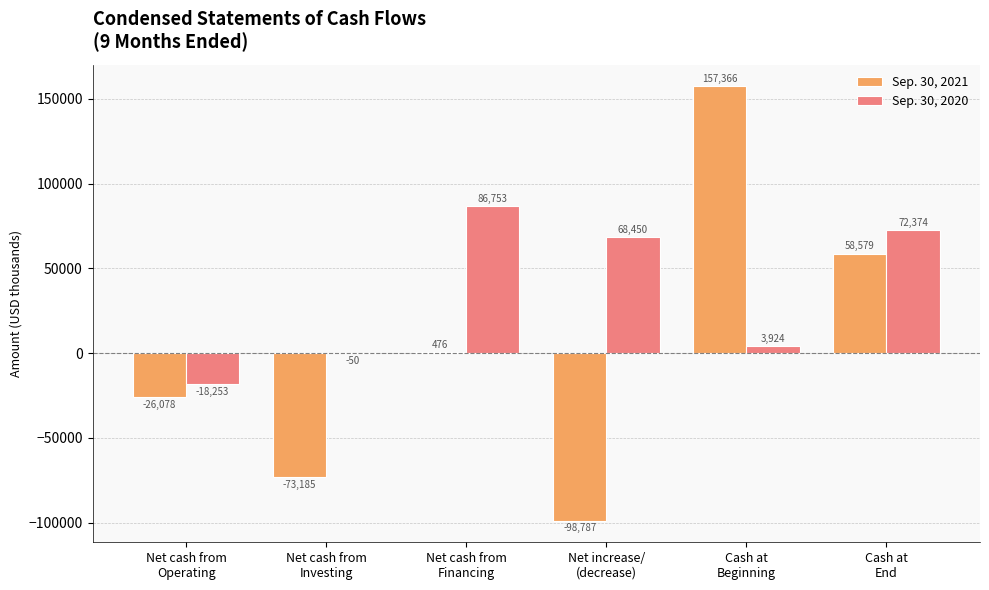

What is the maximum value shown in the chart?

157366